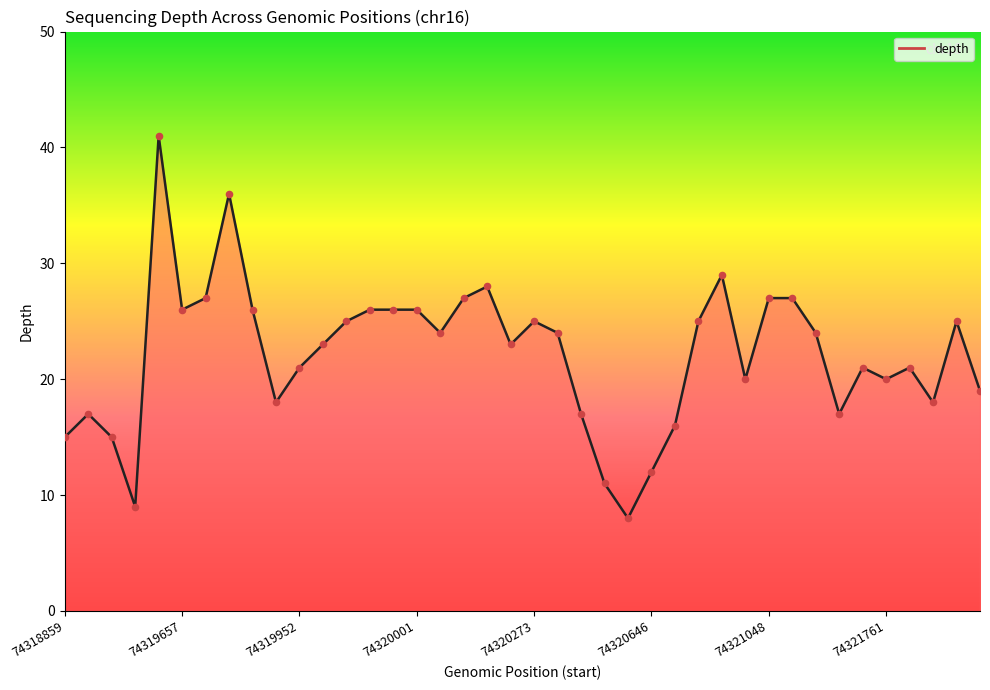

What is the difference between the maximum and minimum values?

33